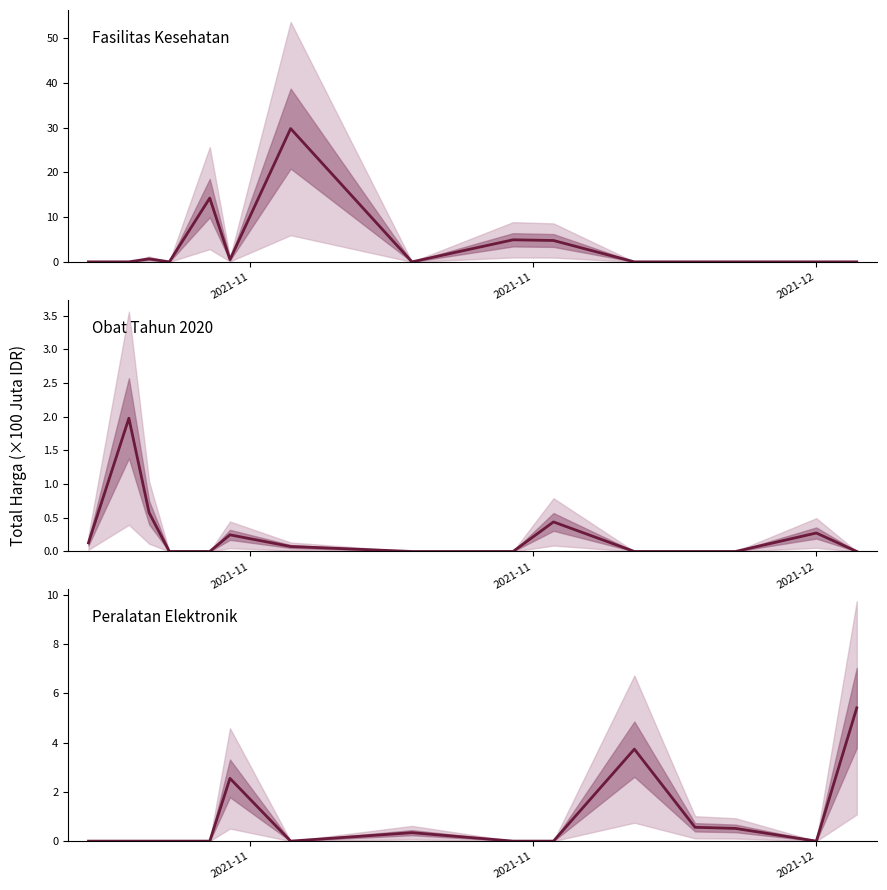

What is the average value of the Peralatan Elektronik series?

0.9